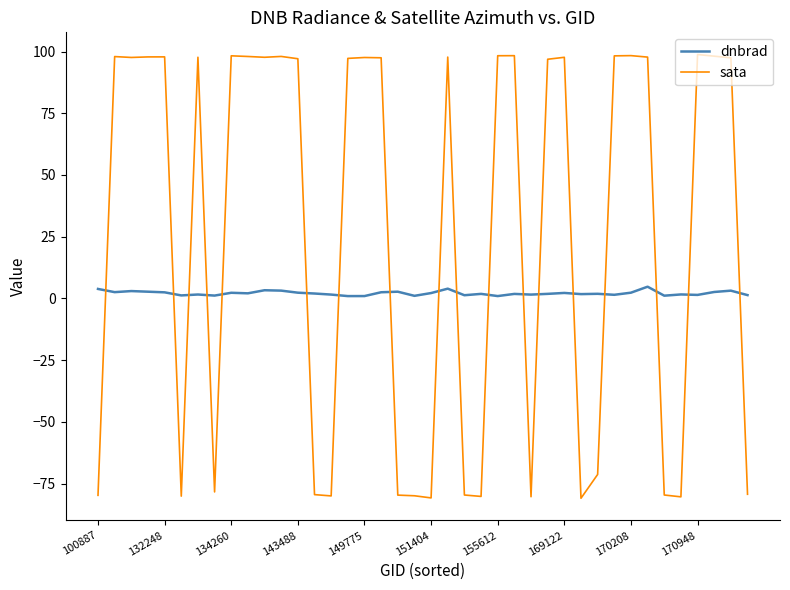

Rank the series by their average value, from lowest to highest.

dnbrad, sata